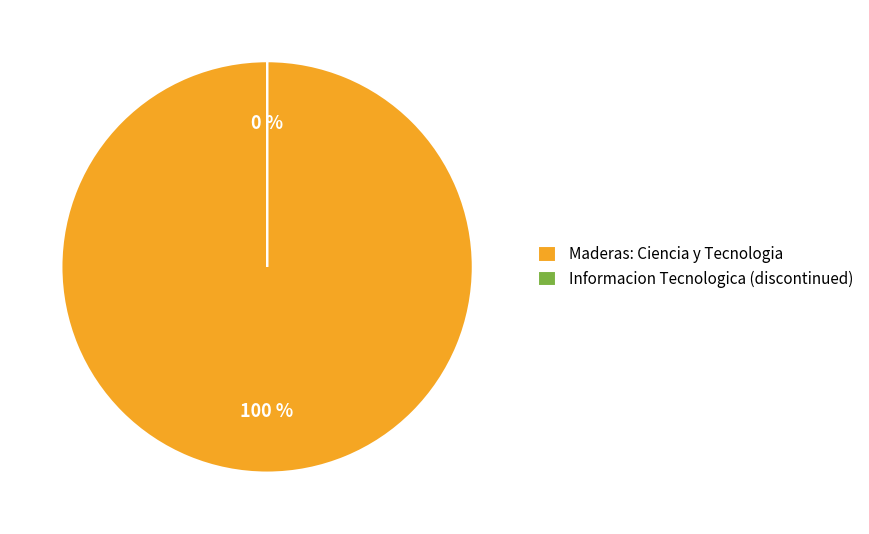

To the nearest percent, what is the average slice percentage?

50%